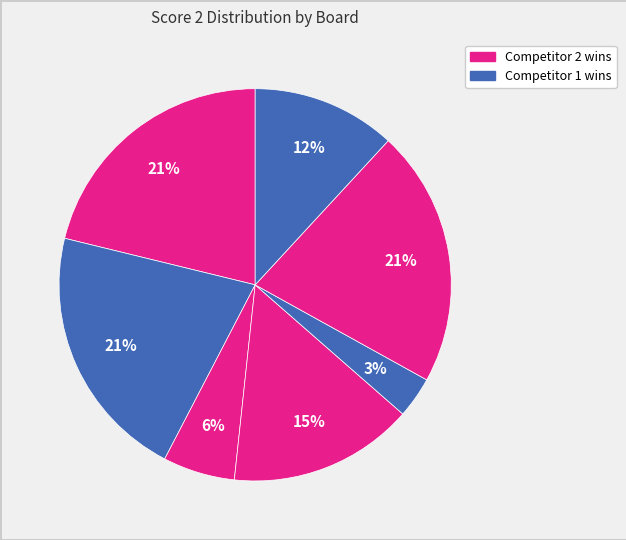

Is there a majority slice in this chart?

No